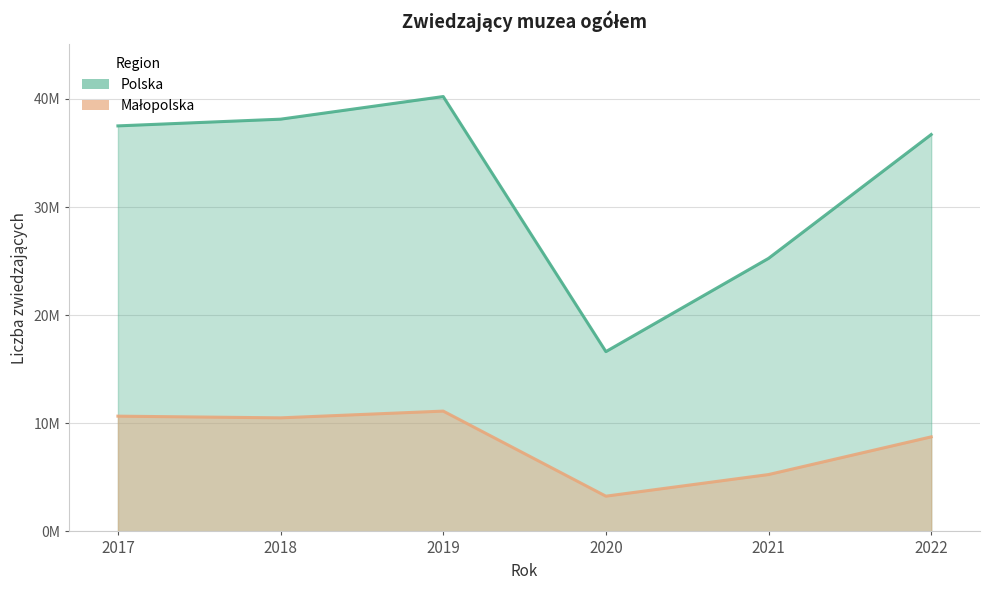

How many values in the Małopolska series exceed 10503033?

2